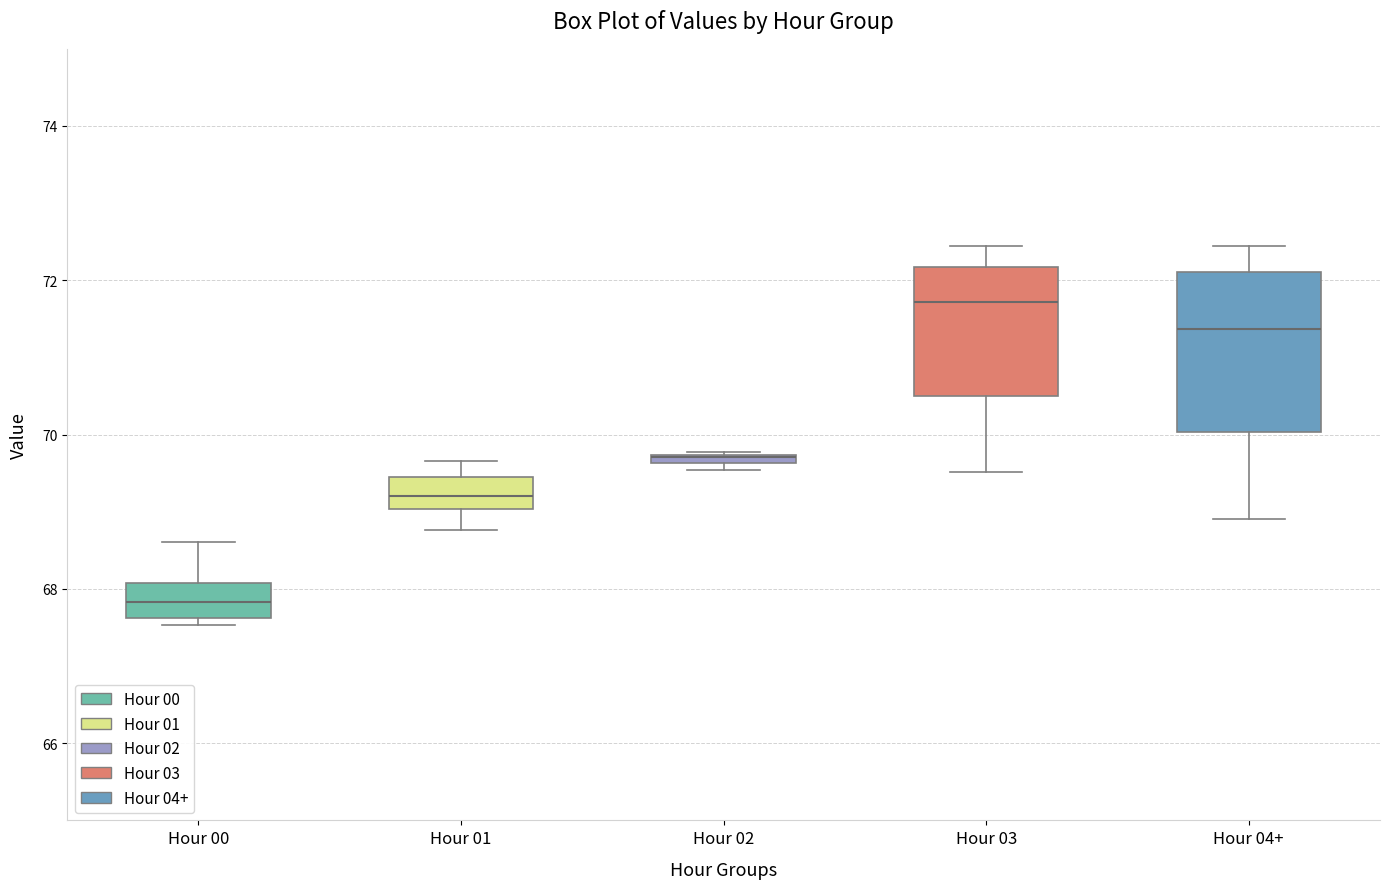

Comparing the boxes themselves (not the whiskers), which one is the tallest?

Hour 04+